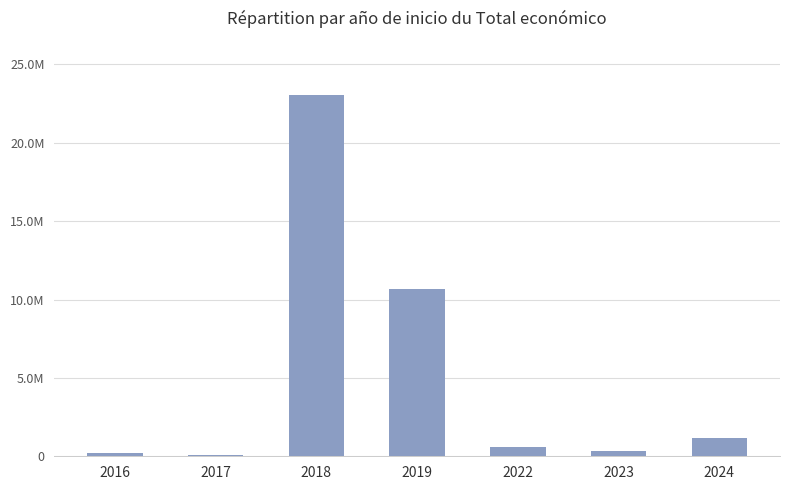

What is the greatest value displayed?

23048637